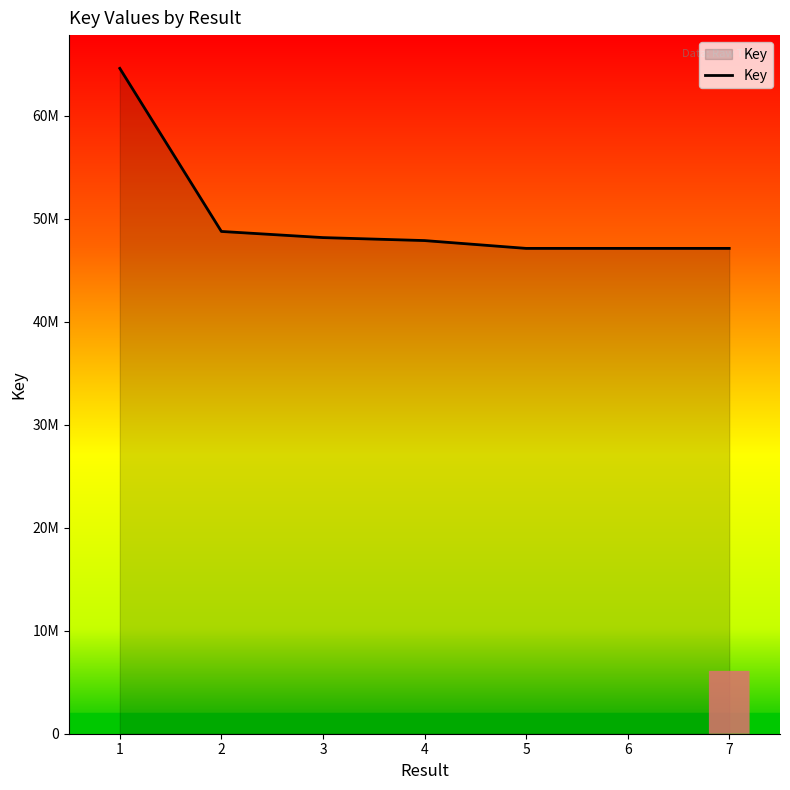

At which category does the chart reach its minimum across all series?

7